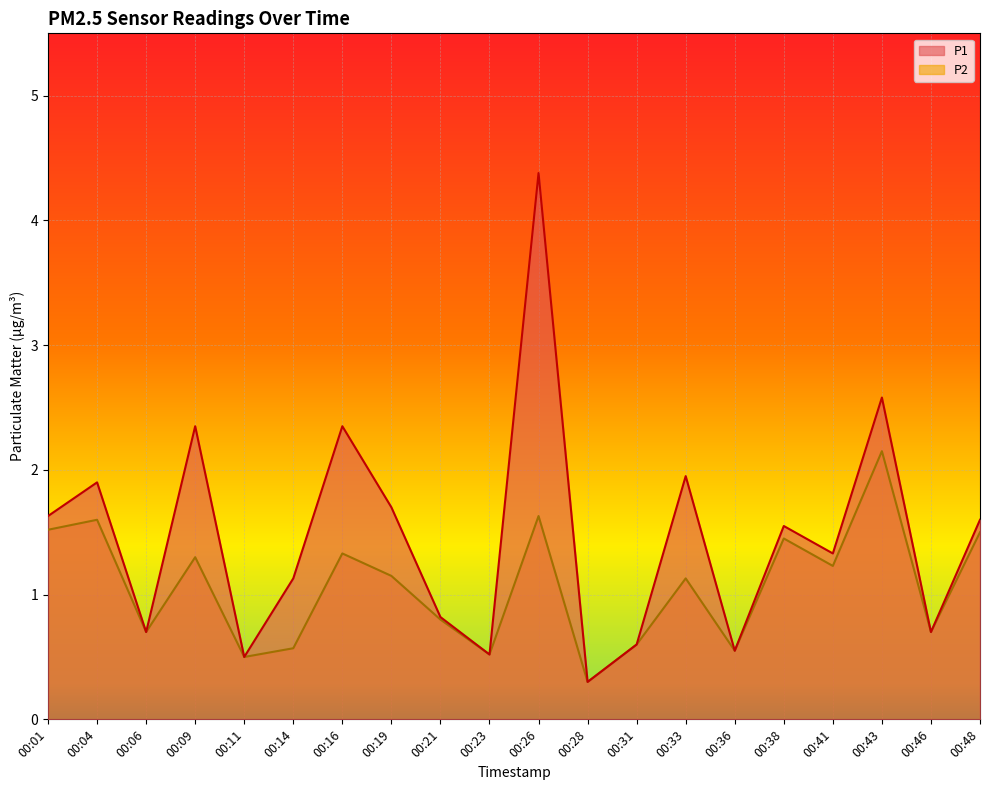

What is the lowest value of the P1 series?

0.3